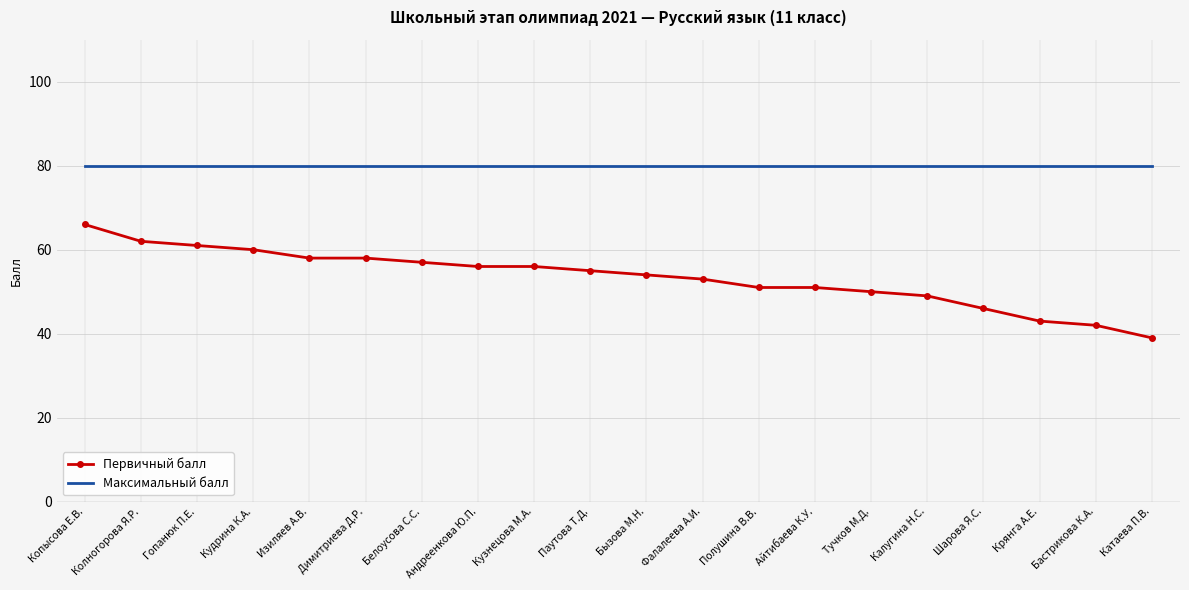

What is the spread (max minus min) of values at Катаева П.В.?

41